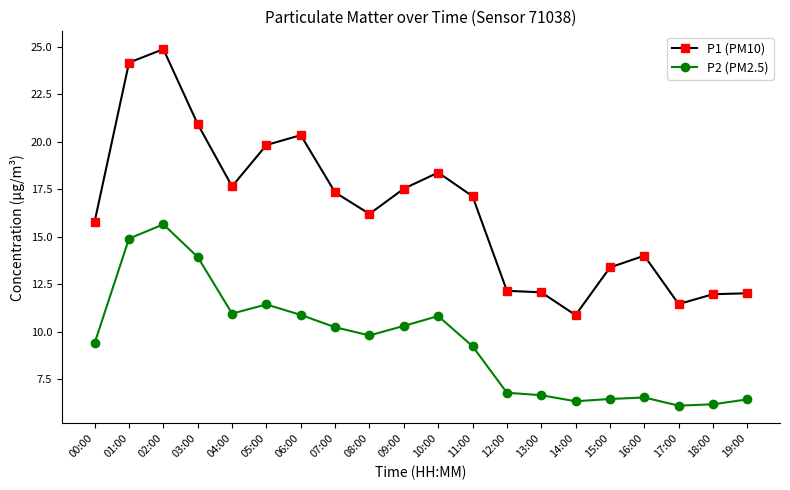

True or false: P1 (PM10) and P2 (PM2.5) intersect in this chart.

False